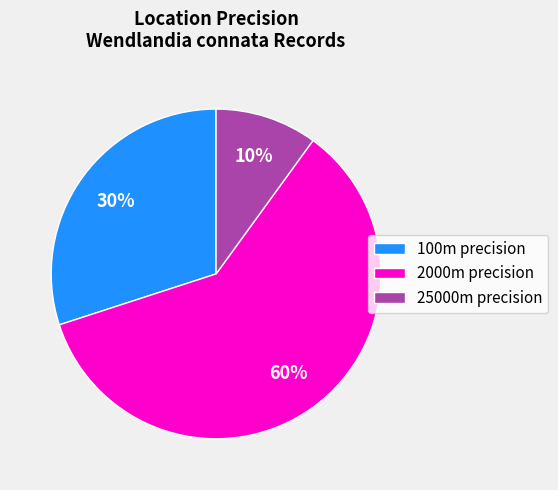

What is the largest slice in the pie chart?

2000m precision